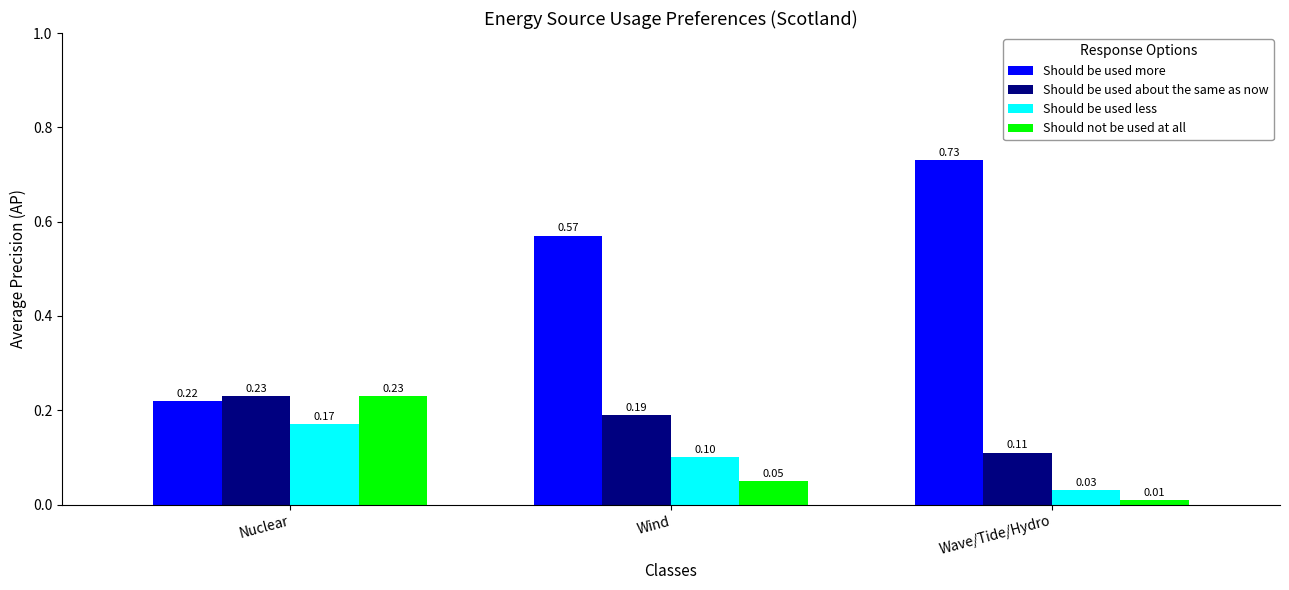

What is the label of the 3rd bar from the right?

Nuclear